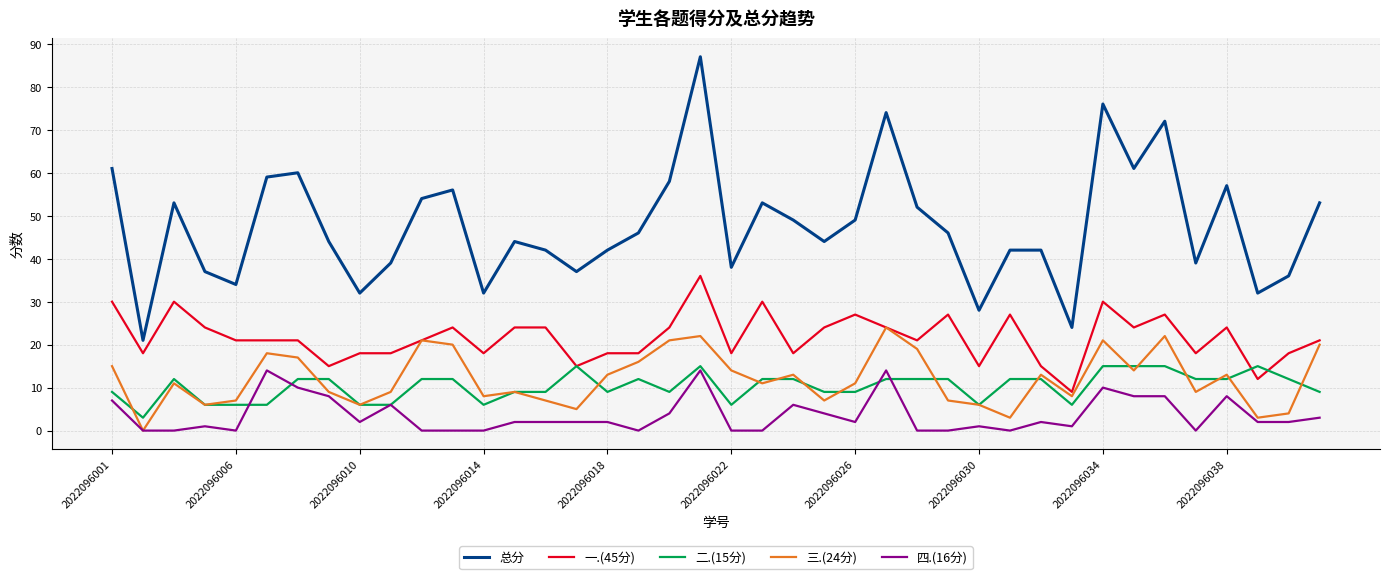

True or false: 总分 and 一.(45分) intersect in this chart.

False